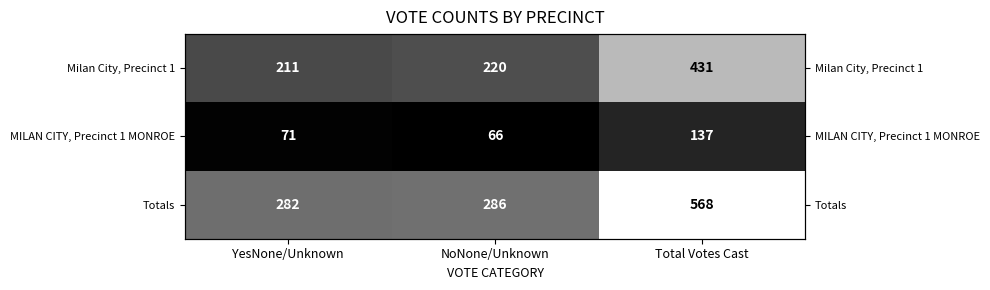

What is the maximum value for Milan City, Precinct 1?

431